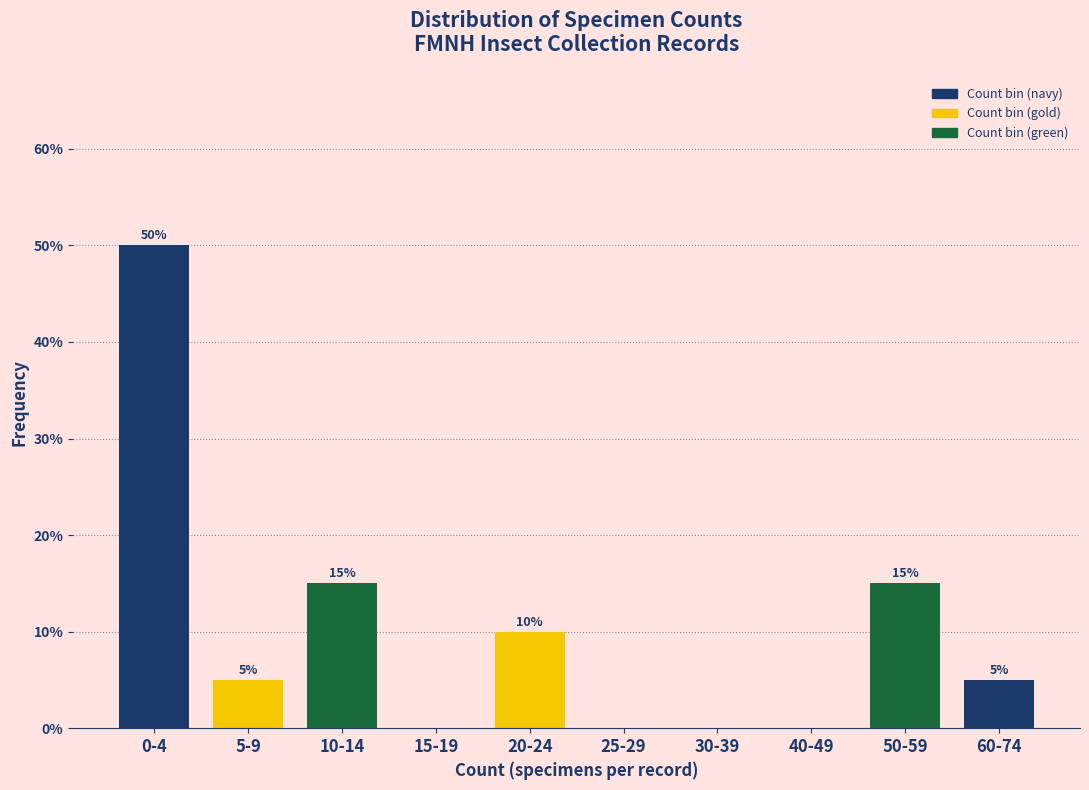

Reading left to right, extract all data points from this chart.

0-4=50	5-9=5	10-14=15	15-19=0	20-24=10	25-29=0	30-39=0	40-49=0	50-59=15	60-74=5